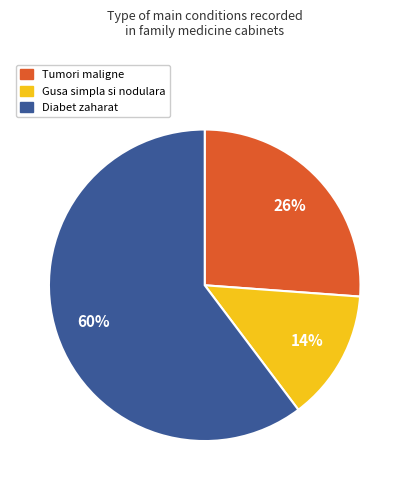

Is it true that Diabet zaharat is 53% of the pie?

False